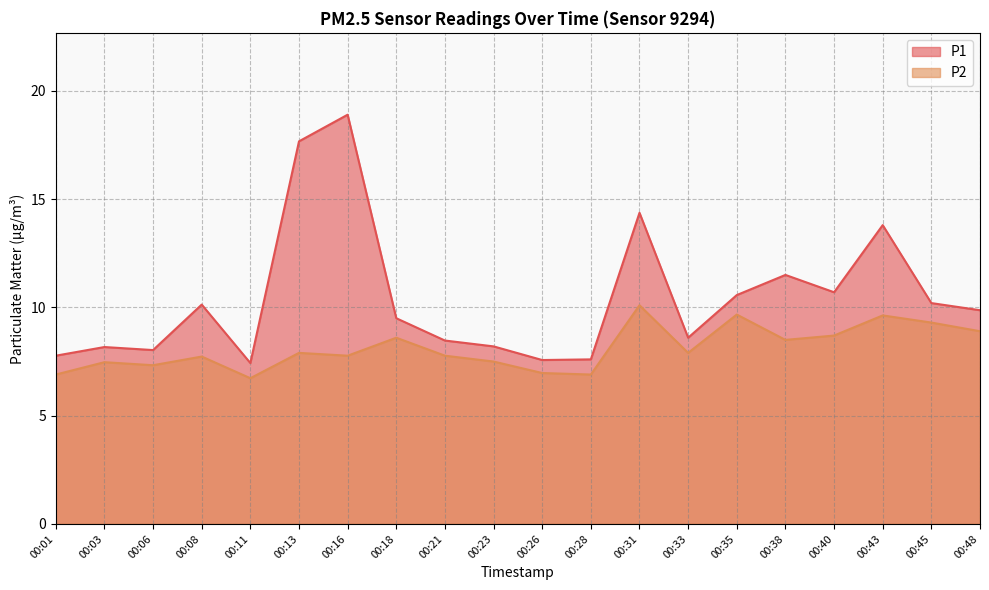

Where is the first local minimum for P2?

00:06